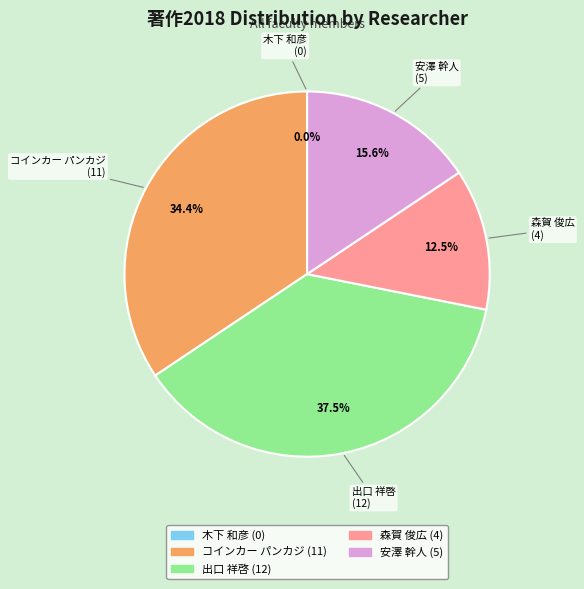

To the nearest percent, what is the combined percentage of 安澤 幹人 and 森賀 俊広?

28%